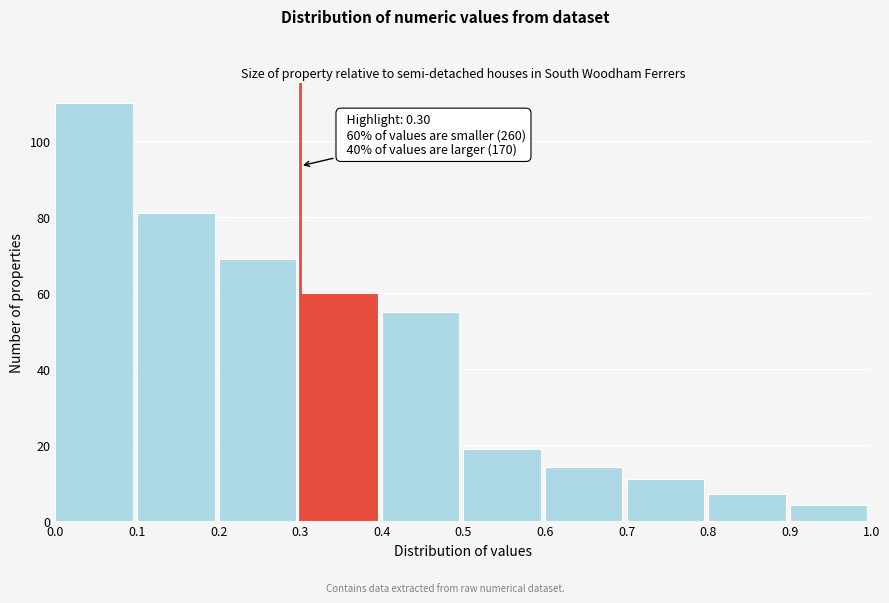

Which range on the x-axis has the tallest bar?

0.0 to 0.1